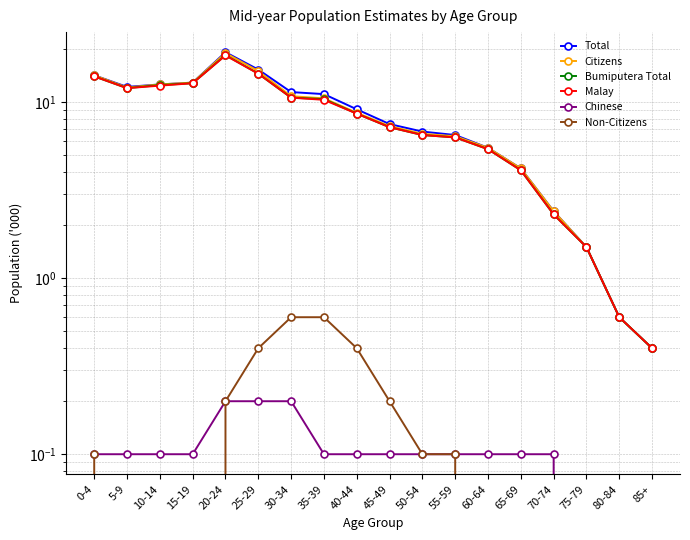

What are all the series names shown in the legend?

Total, Citizens, Bumiputera Total, Malay, Chinese, Non-Citizens